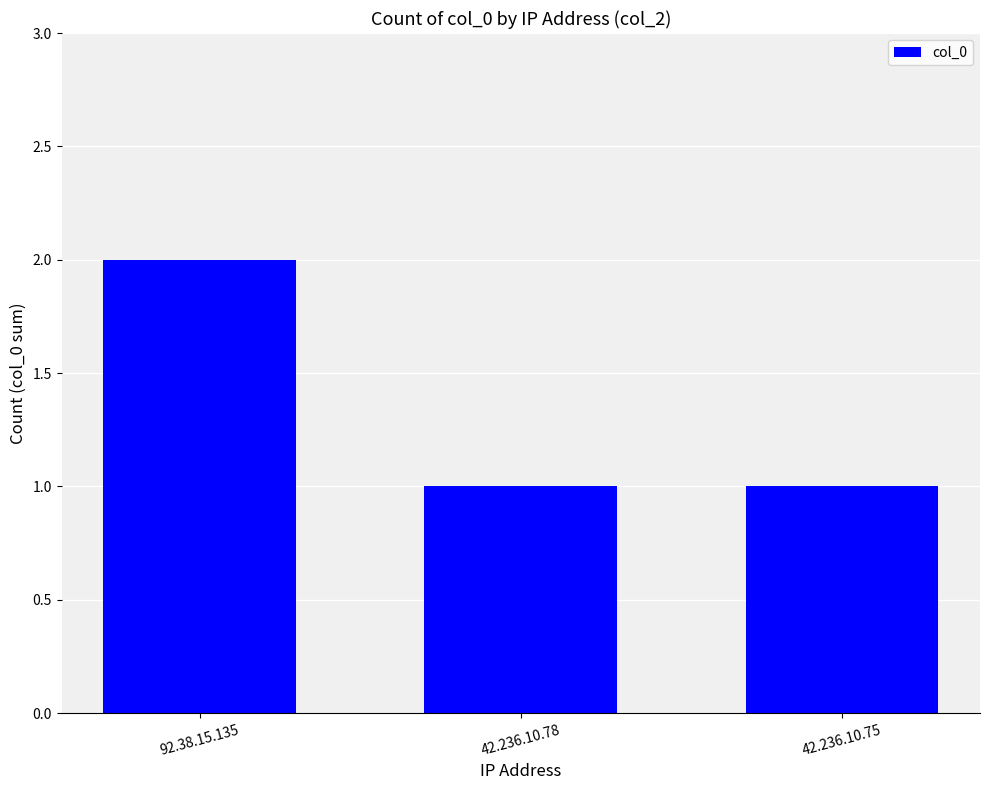

Which has a higher value, 92.38.15.135 or 42.236.10.75?

92.38.15.135